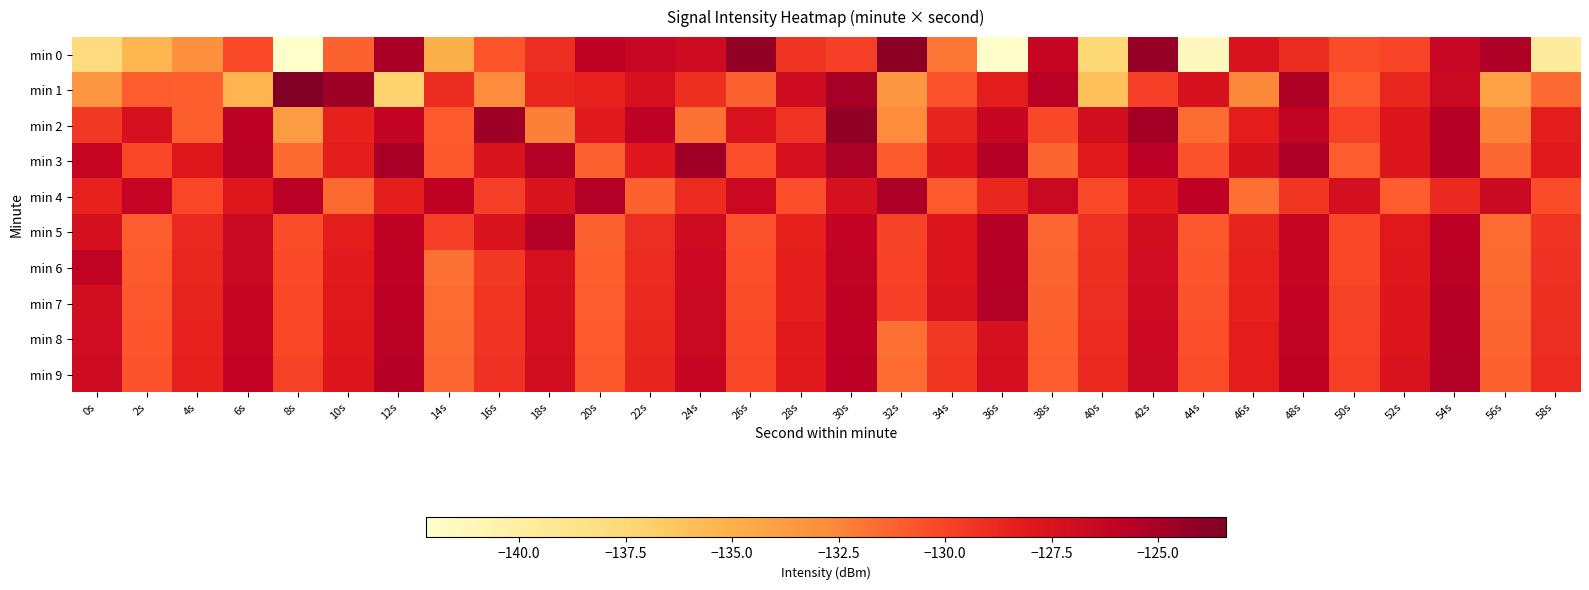

Reading right to left, list all the values displayed in this chart.

min 0: 58s=-139.7	56s=-125.3	54s=-126.4	52s=-130.0	50s=-130.4	48s=-129.0	46s=-127.6	44s=-141.4	42s=-124.3	40s=-137.5	38s=-126.4	36s=-142.1	34s=-131.9	32s=-124.0	30s=-129.8	28s=-129.3	26s=-124.1	24s=-126.8	22s=-126.4	20s=-126.0	18s=-129.0	16s=-130.7	14s=-135.0	12s=-125.1	10s=-131.2	8s=-142.2	6s=-130.3	4s=-133.1	2s=-135.4	0s=-137.9
min 1: 58s=-131.5	56s=-134.2	54s=-126.5	52s=-128.7	50s=-130.9	48s=-125.3	46s=-132.6	44s=-127.4	42s=-129.8	40s=-136.1	38s=-125.7	36s=-128.2	34s=-130.6	32s=-133.4	30s=-124.9	28s=-126.8	26s=-131.2	24s=-129.1	22s=-127.3	20s=-128.5	18s=-128.7	16s=-132.8	14s=-128.9	12s=-137.2	10s=-124.6	8s=-123.4	6s=-135.4	4s=-131.1	2s=-131.0	0s=-133.4
min 2: 58s=-128.2	56s=-132.4	54s=-125.5	52s=-127.7	50s=-129.9	48s=-126.1	46s=-128.3	44s=-131.6	42s=-124.8	40s=-127.0	38s=-130.2	36s=-126.4	34s=-128.6	32s=-132.8	30s=-124.1	28s=-129.3	26s=-127.5	24s=-131.7	22s=-125.9	20s=-128.1	18s=-132.3	16s=-124.6	14s=-130.9	12s=-126.2	10s=-128.4	8s=-133.7	6s=-125.8	4s=-131.1	2s=-127.3	0s=-129.5
min 3: 58s=-128.1	56s=-131.4	54s=-125.6	52s=-127.8	50s=-131.0	48s=-125.2	46s=-127.4	44s=-130.6	42s=-125.8	40s=-128.0	38s=-131.3	36s=-125.5	34s=-127.7	32s=-130.9	30s=-125.1	28s=-127.3	26s=-130.5	24s=-124.7	22s=-127.9	20s=-131.2	18s=-125.4	16s=-127.6	14s=-130.8	12s=-125.0	10s=-128.2	8s=-131.5	6s=-125.7	4s=-127.9	2s=-130.1	0s=-126.3
min 4: 58s=-130.4	56s=-126.6	54s=-128.8	52s=-131.0	50s=-127.2	48s=-129.4	46s=-131.7	44s=-125.9	42s=-128.1	40s=-130.3	38s=-126.5	36s=-128.7	34s=-130.9	32s=-125.1	30s=-127.3	28s=-130.5	26s=-126.7	24s=-128.9	22s=-131.2	20s=-125.4	18s=-127.6	16s=-129.8	14s=-126.0	12s=-128.2	10s=-131.5	8s=-125.7	6s=-127.9	4s=-130.1	2s=-126.3	0s=-128.5
min 5: 58s=-129.3	56s=-131.6	54s=-125.8	52s=-128.0	50s=-130.2	48s=-126.4	46s=-128.6	44s=-130.8	42s=-127.0	40s=-129.2	38s=-131.4	36s=-125.6	34s=-127.8	32s=-130.0	30s=-126.2	28s=-128.4	26s=-130.6	24s=-126.8	22s=-129.0	20s=-131.2	18s=-125.4	16s=-127.6	14s=-129.8	12s=-126.0	10s=-128.2	8s=-130.4	6s=-126.6	4s=-128.8	2s=-131.0	0s=-127.2
min 6: 58s=-129.2	56s=-131.5	54s=-125.7	52s=-127.9	50s=-130.1	48s=-126.3	46s=-128.5	44s=-130.7	42s=-126.9	40s=-129.1	38s=-131.3	36s=-125.5	34s=-127.7	32s=-129.9	30s=-126.1	28s=-128.3	26s=-130.5	24s=-126.7	22s=-128.9	20s=-131.1	18s=-127.3	16s=-129.5	14s=-131.7	12s=-125.9	10s=-128.1	8s=-130.3	6s=-126.5	4s=-128.7	2s=-130.9	0s=-126.1
min 7: 58s=-129.1	56s=-131.4	54s=-125.6	52s=-127.8	50s=-130.0	48s=-126.2	46s=-128.4	44s=-130.6	42s=-126.8	40s=-129.0	38s=-131.2	36s=-125.4	34s=-127.6	32s=-129.8	30s=-126.0	28s=-128.2	26s=-130.4	24s=-126.6	22s=-128.8	20s=-131.0	18s=-127.2	16s=-129.4	14s=-131.6	12s=-125.8	10s=-128.0	8s=-130.2	6s=-126.4	4s=-128.6	2s=-130.8	0s=-127.0
min 8: 58s=-129.0	56s=-131.3	54s=-125.5	52s=-127.7	50s=-129.9	48s=-126.1	46s=-128.3	44s=-130.5	42s=-126.7	40s=-128.9	38s=-131.1	36s=-127.3	34s=-129.5	32s=-131.7	30s=-125.9	28s=-128.1	26s=-130.3	24s=-126.5	22s=-128.7	20s=-130.9	18s=-127.1	16s=-129.3	14s=-131.5	12s=-125.7	10s=-127.9	8s=-130.1	6s=-126.3	4s=-128.5	2s=-130.7	0s=-126.9
min 9: 58s=-128.9	56s=-131.2	54s=-125.4	52s=-127.6	50s=-129.8	48s=-126.0	46s=-128.2	44s=-130.4	42s=-126.6	40s=-128.8	38s=-131.0	36s=-127.2	34s=-129.4	32s=-131.6	30s=-125.8	28s=-128.0	26s=-130.2	24s=-126.4	22s=-128.6	20s=-130.8	18s=-127.0	16s=-129.2	14s=-131.4	12s=-125.6	10s=-127.8	8s=-130.0	6s=-126.2	4s=-128.4	2s=-130.6	0s=-126.8